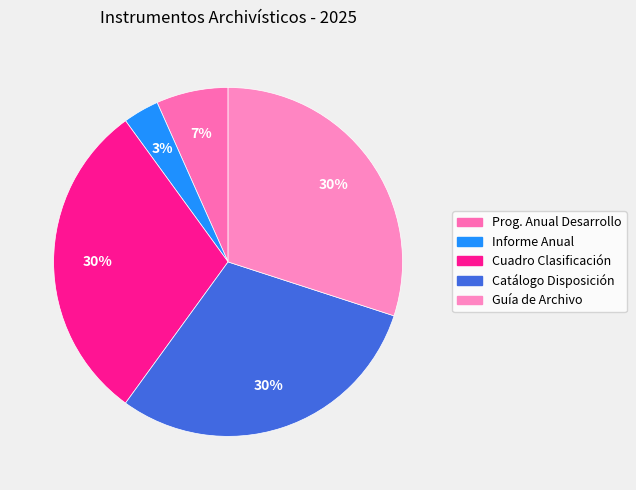

Is there a majority slice in this chart?

No